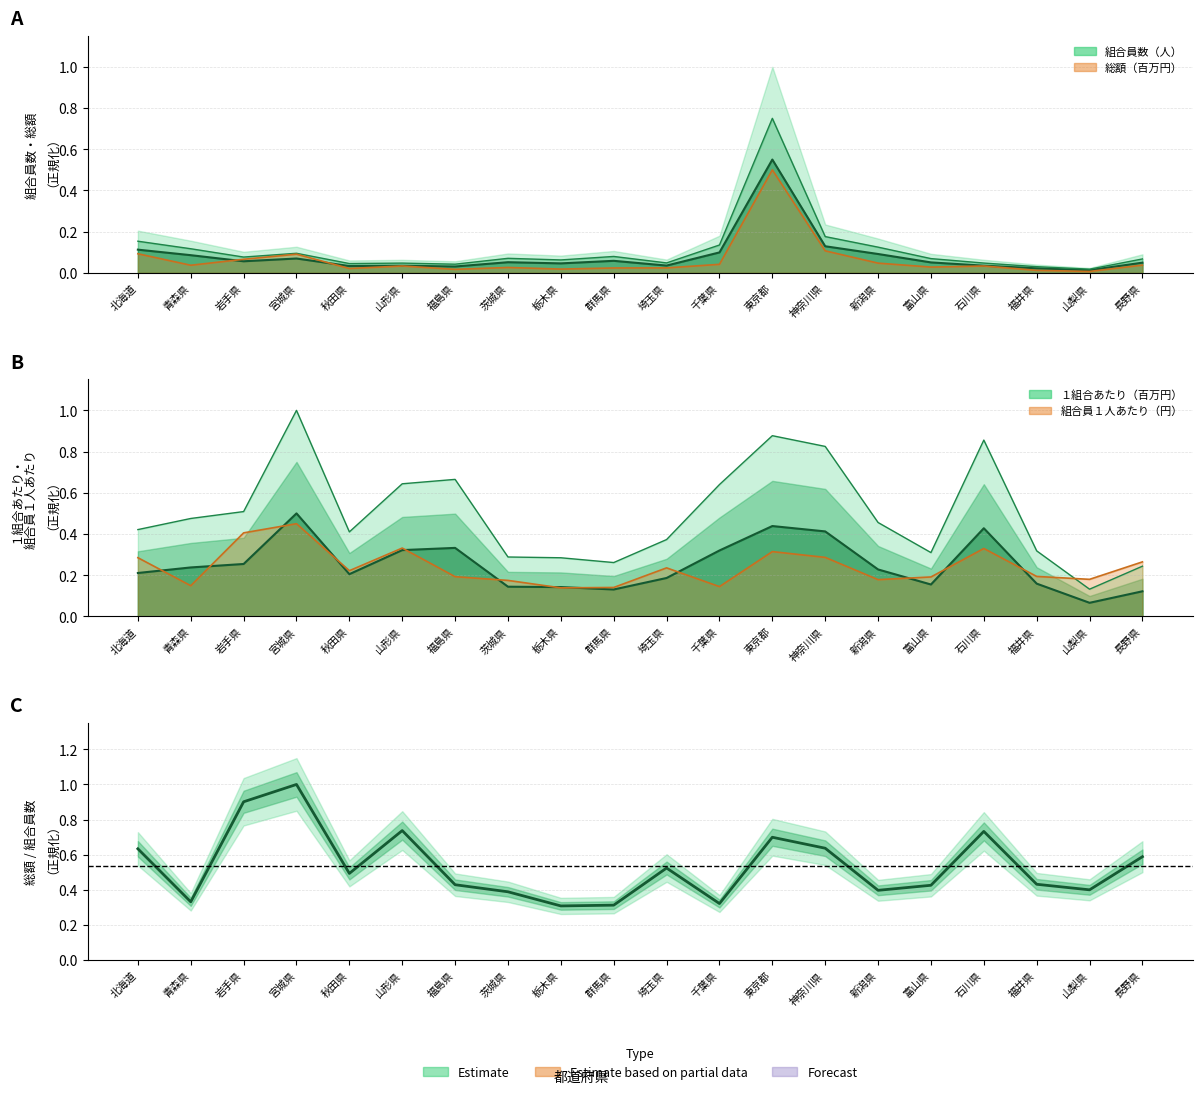

True or false: 組合員数（人） and 総額（百万円） intersect in this chart.

True